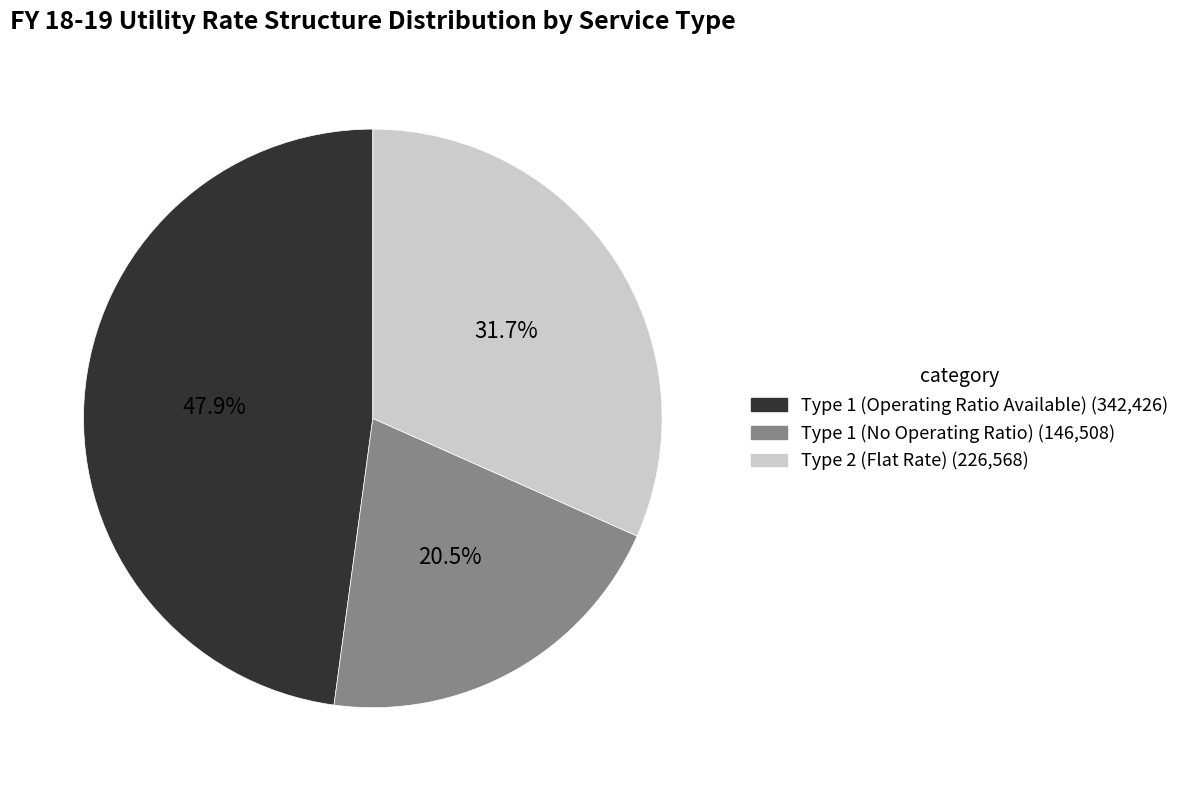

What percentage is NOT represented by Type 2 (Flat Rate) (226,568)?

68.3%